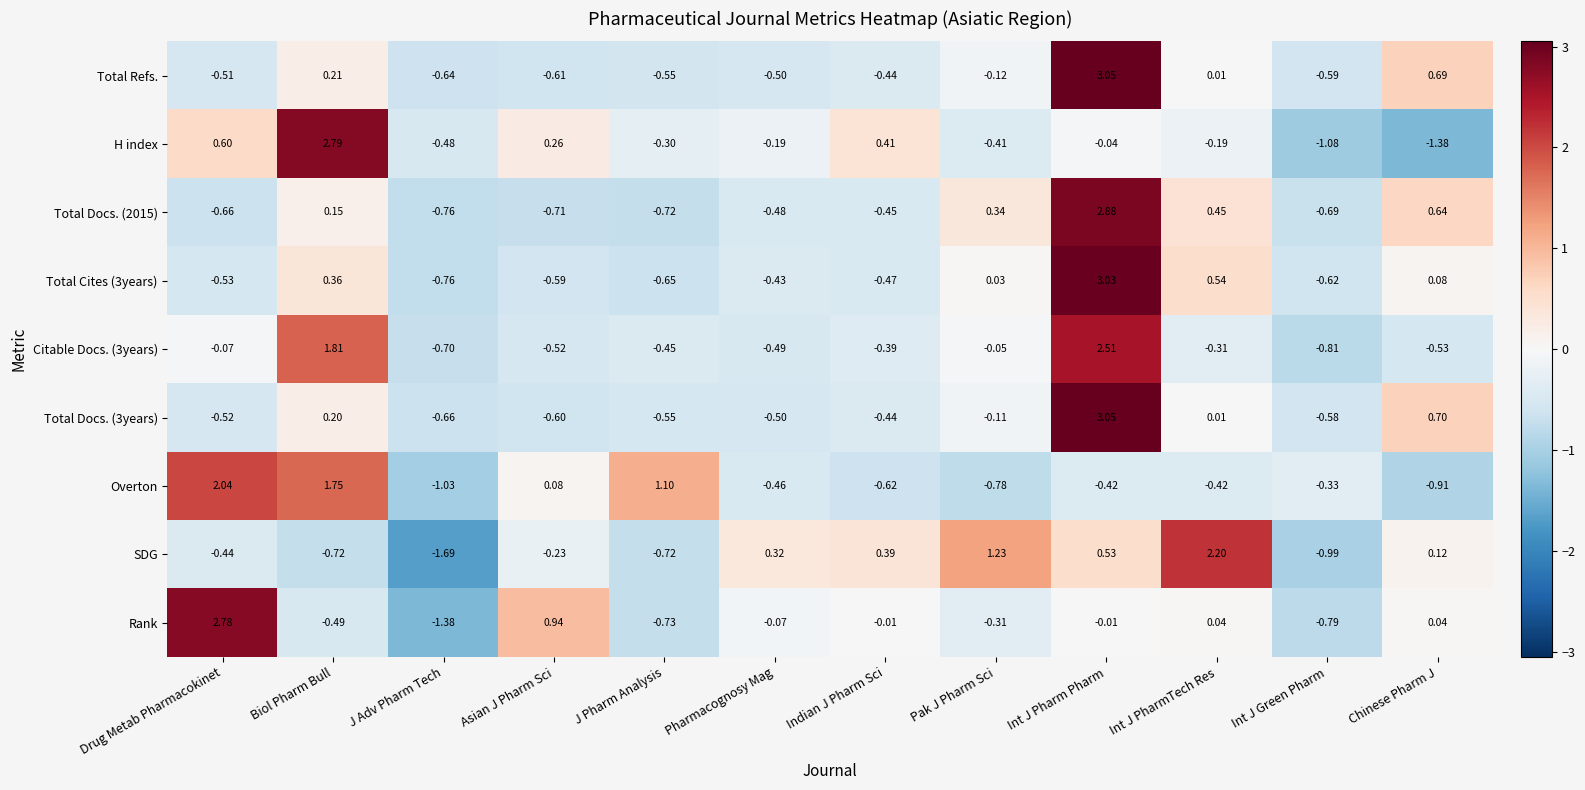

What is the spread (max minus min) of values at Chinese Pharm J?

2.1